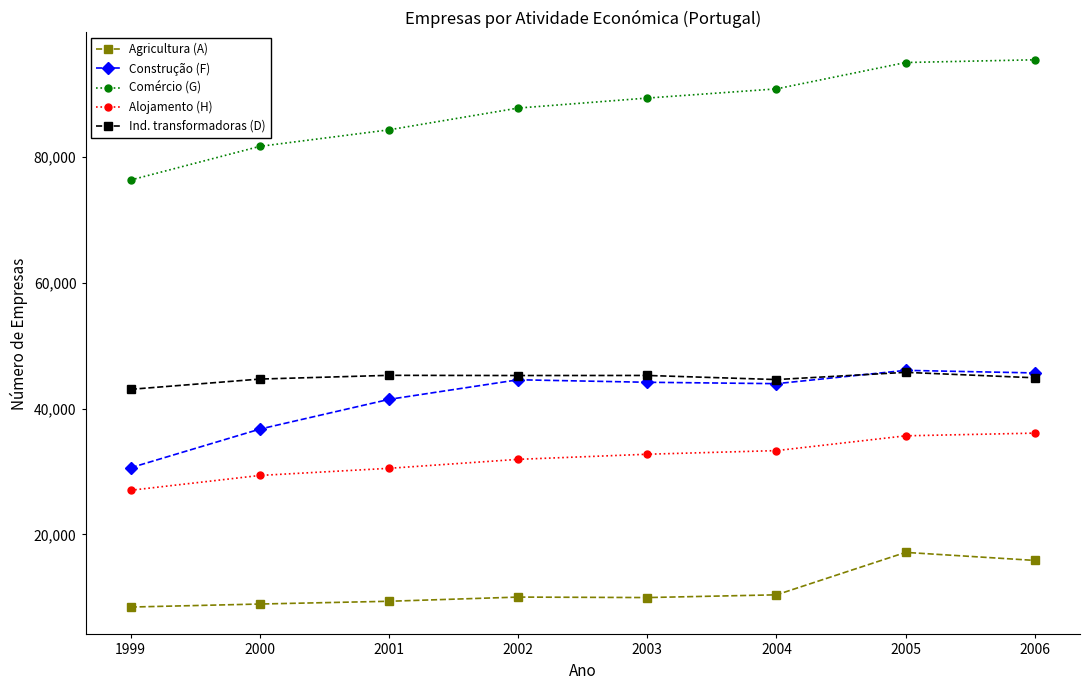

What is the value of the Comércio (G) point at the 8th from the left?

95451